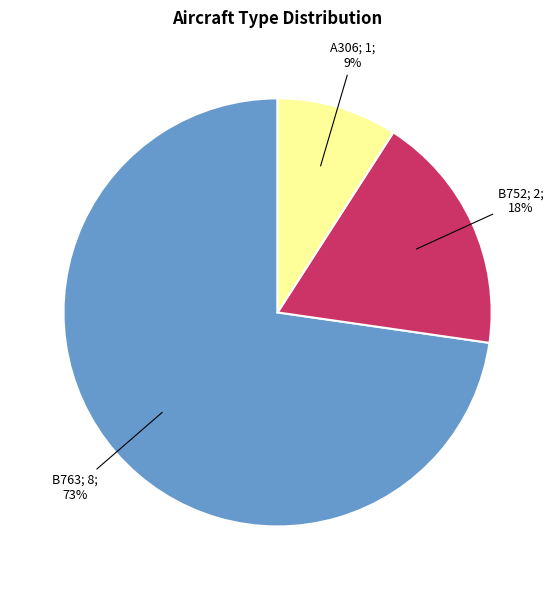

Is there any slice that represents more than half of the pie?

Yes